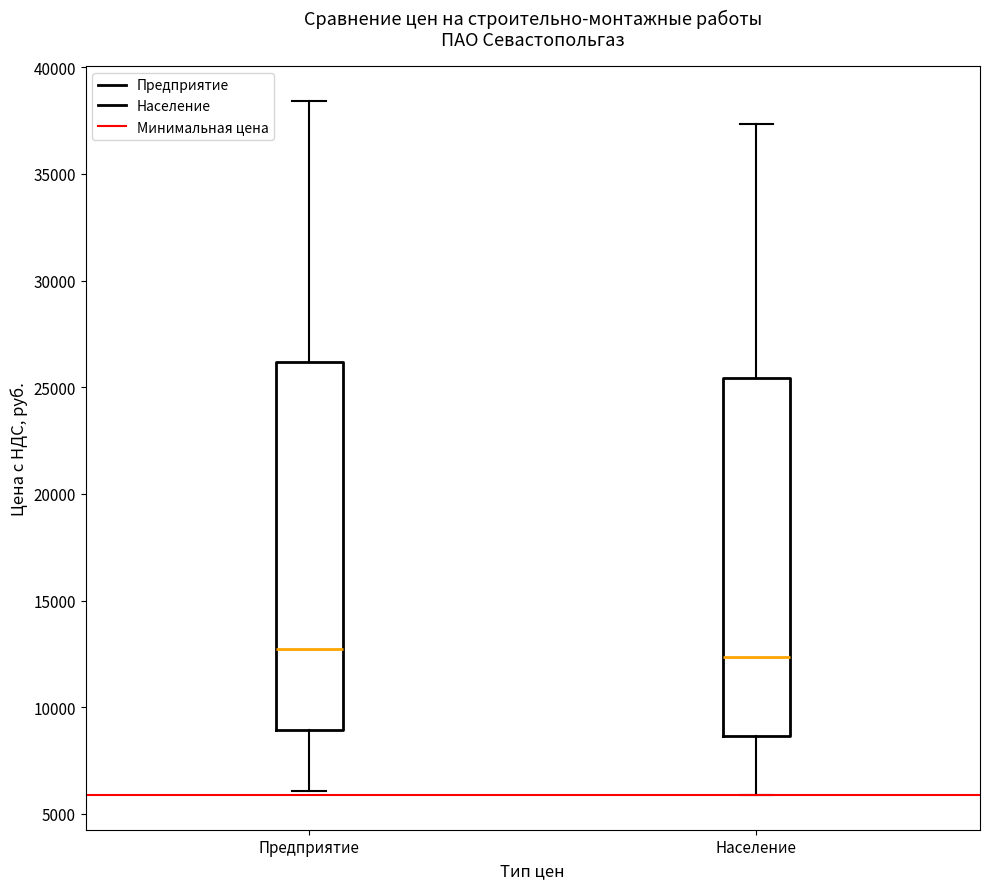

Reading left to right, read every box against the y-axis: the position of its median line, the range the box covers, and the ends of its whiskers. The values are not printed on the chart, so give them approximately, as read against the axis.

Предприятие: median 12500, box 9000 to 26000, whiskers 6000 to 38500
Население: median 12500, box 8500 to 25500, whiskers 6000 to 37500